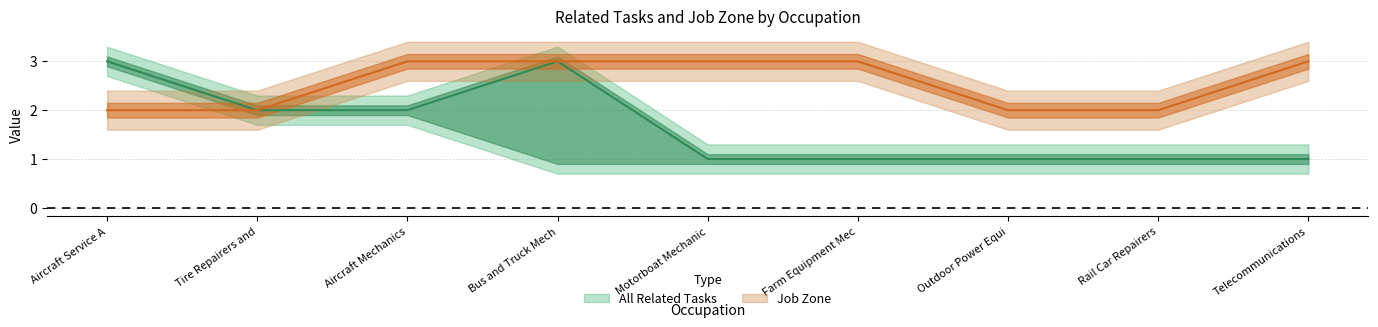

Which series changed the most between Aircraft Mechanics and Motorboat Mechanic?

All Related Tasks